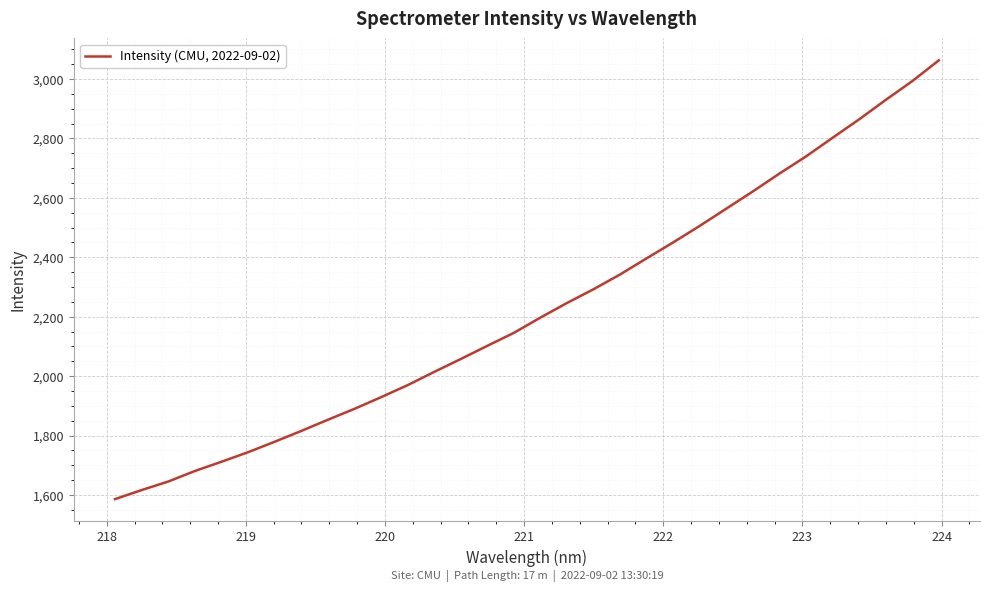

What is the difference between the second highest and second lowest values?

1376.2